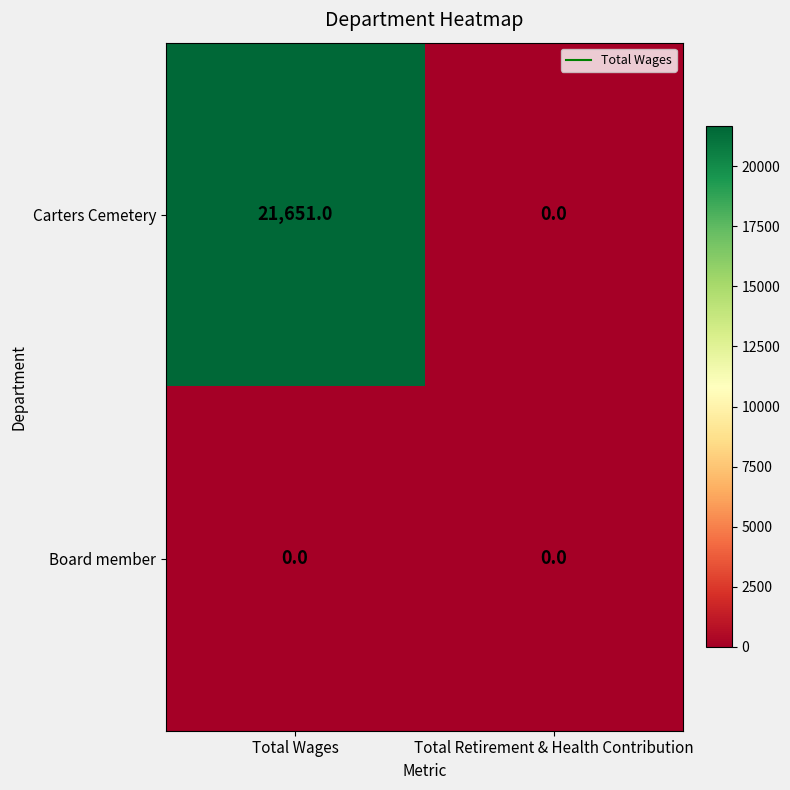

Reading right to left, list all the values displayed in this chart.

Carters Cemetery: 0	21651
Board member: 0	0